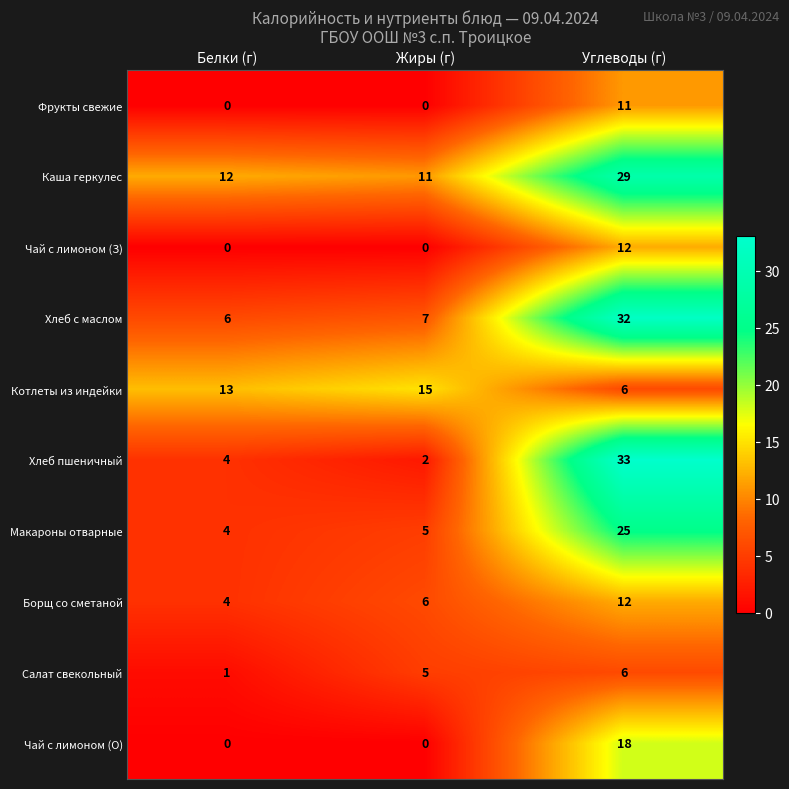

Count the number of data series in this chart.

10